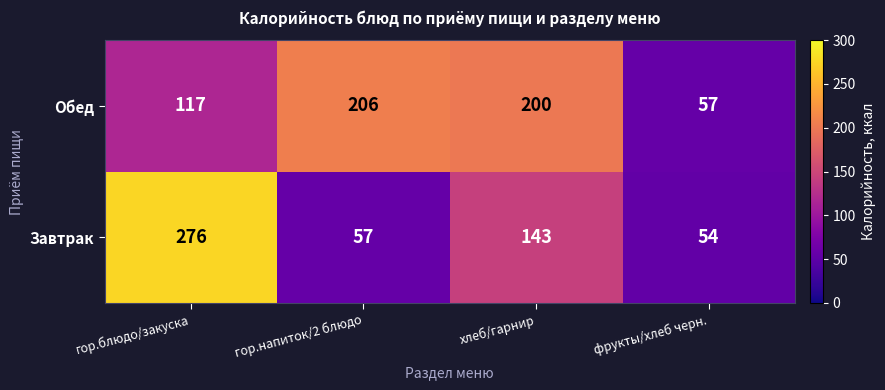

List the series in order of their peak value, highest first.

Завтрак, Обед